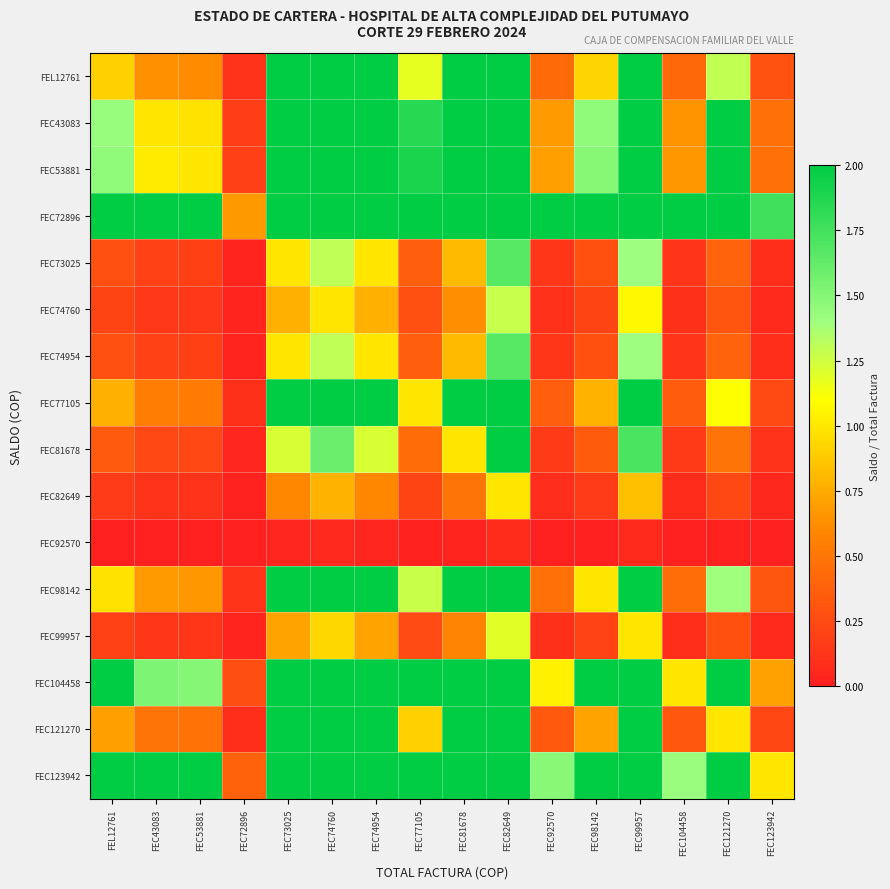

Rank the series by their maximum value, from highest to lowest.

FEL12761, FEC43083, FEC53881, FEC72896, FEC77105, FEC81678, FEC98142, FEC104458, FEC121270, FEC123942, FEC73025, FEC74954, FEC74760, FEC99957, FEC82649, FEC92570